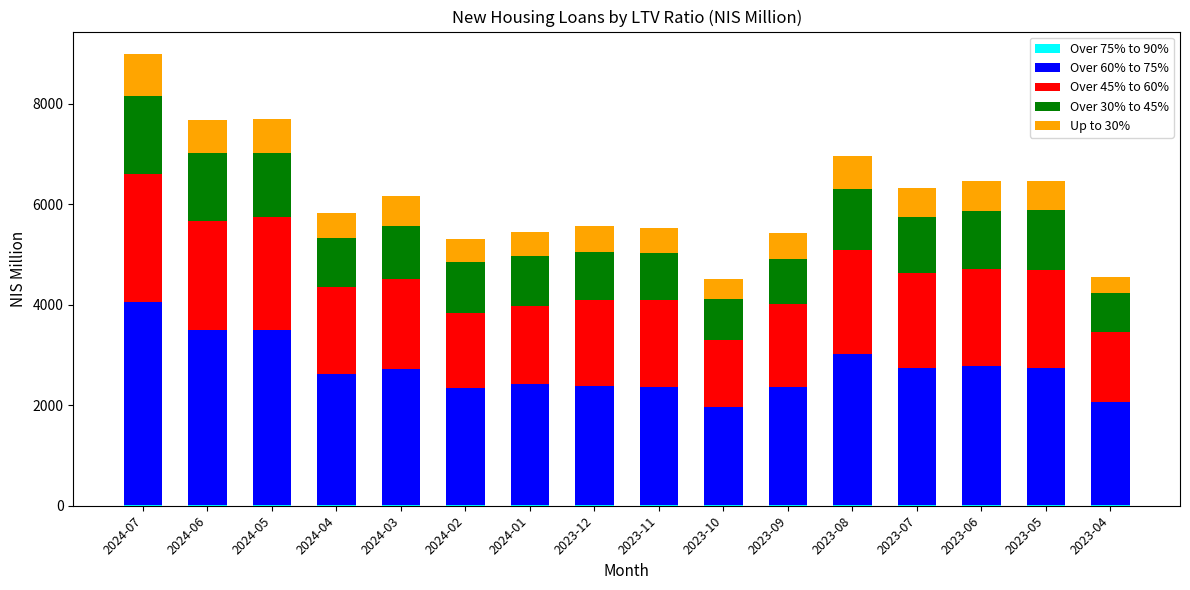

How many series are shown in this chart?

5